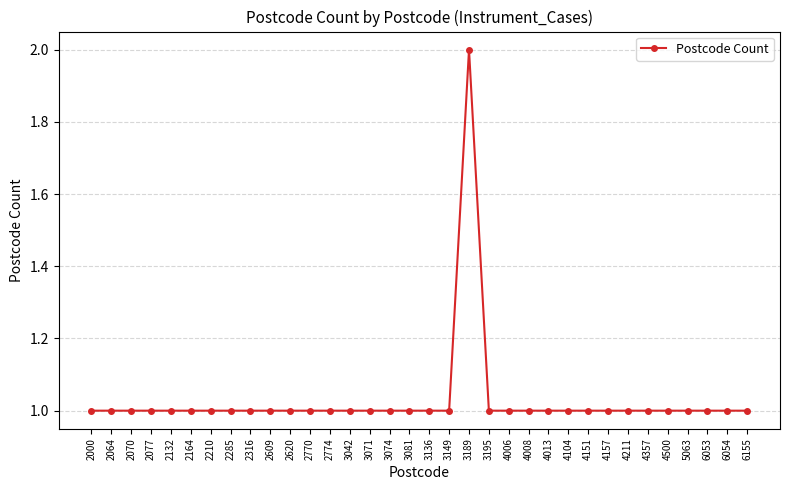

What is the value of the 11th point from the left?

1